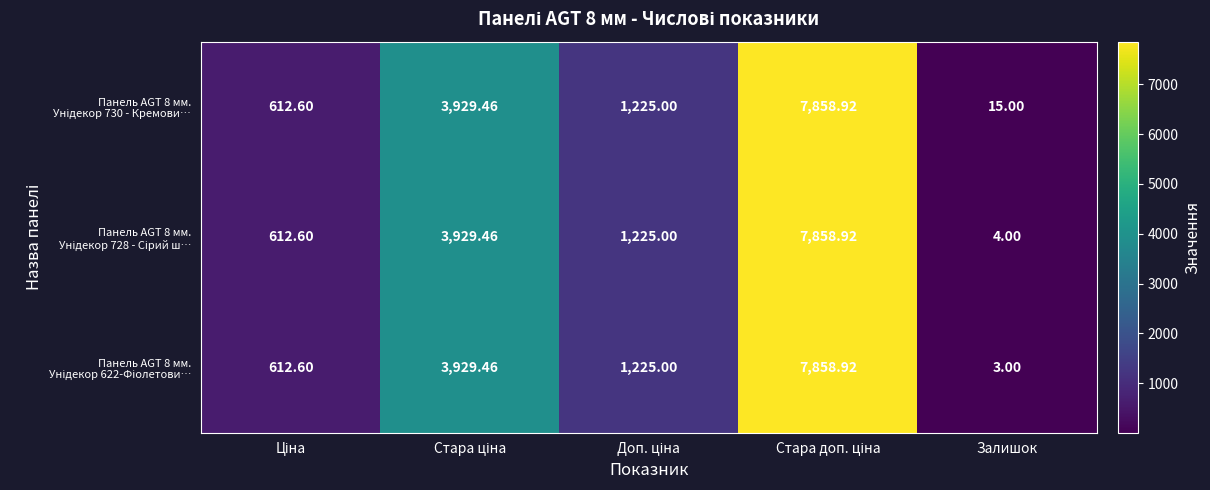

At which category does the chart reach its minimum across all series?

Залишок